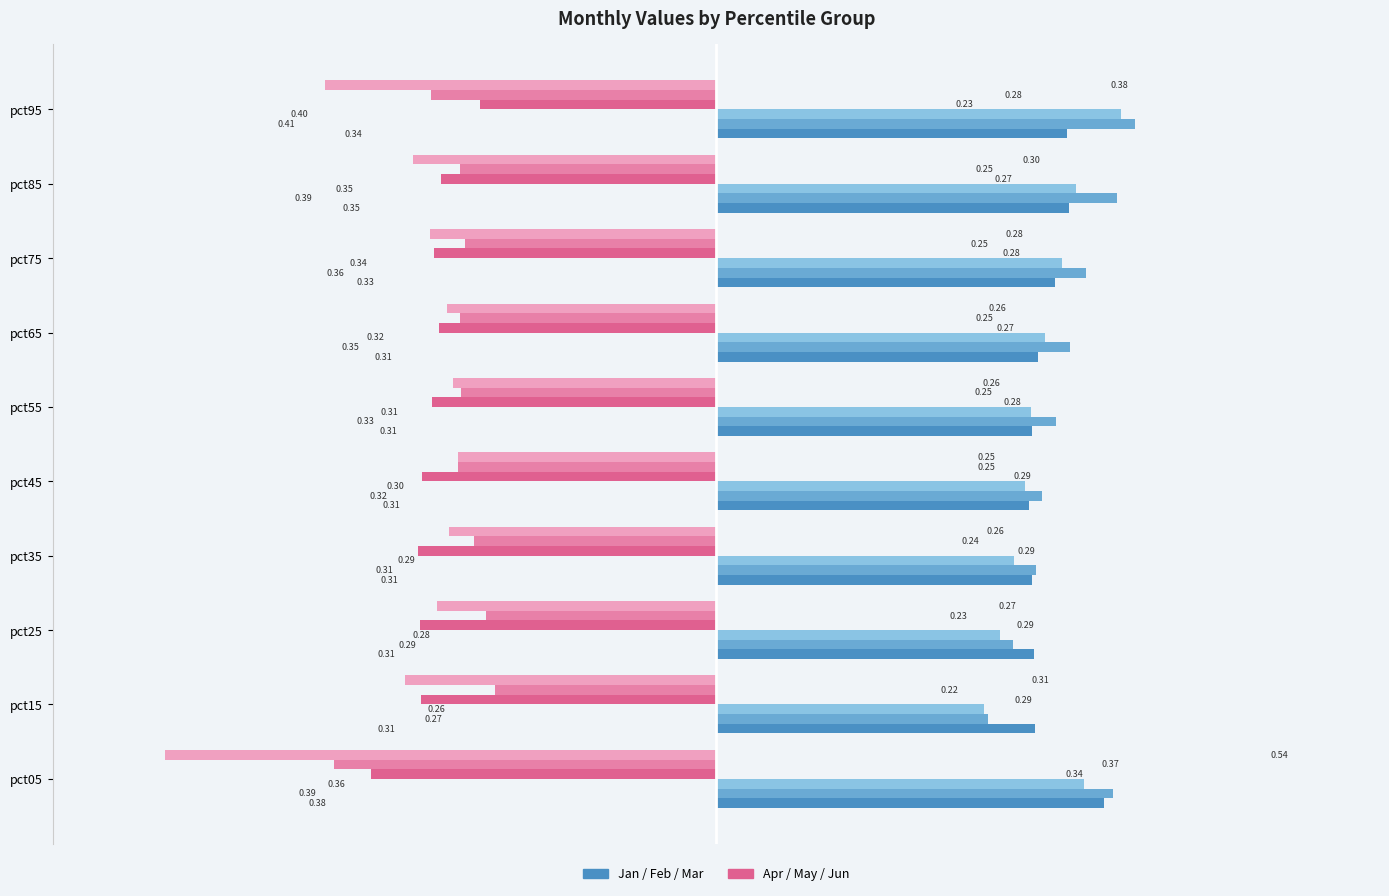

What is the spread (max minus min) of values at pct35?

0.6